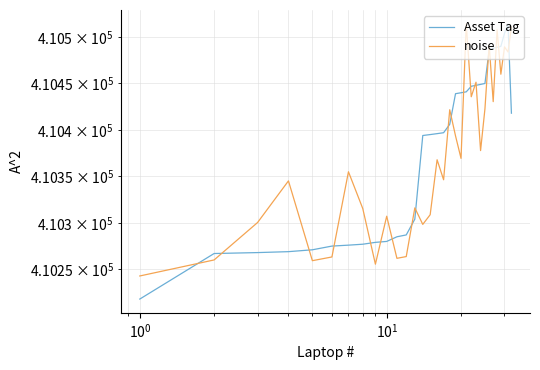

List the series in order of their overall mean, highest first.

Asset Tag, noise